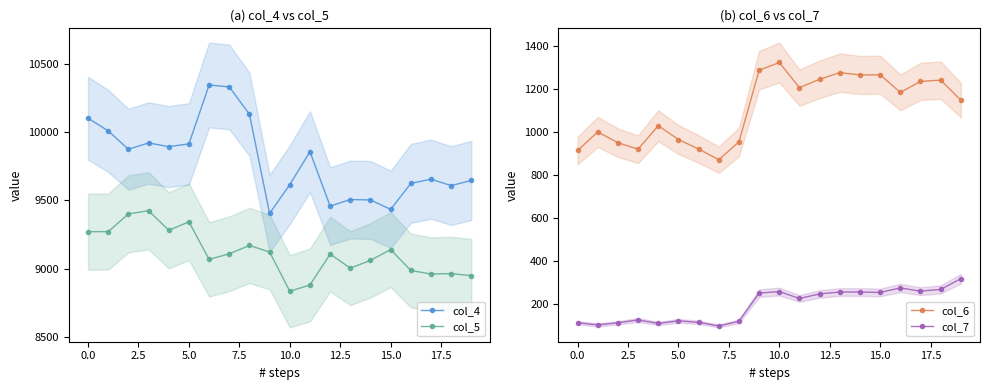

True or false: col_7 has more than 0 interior local peaks.

True